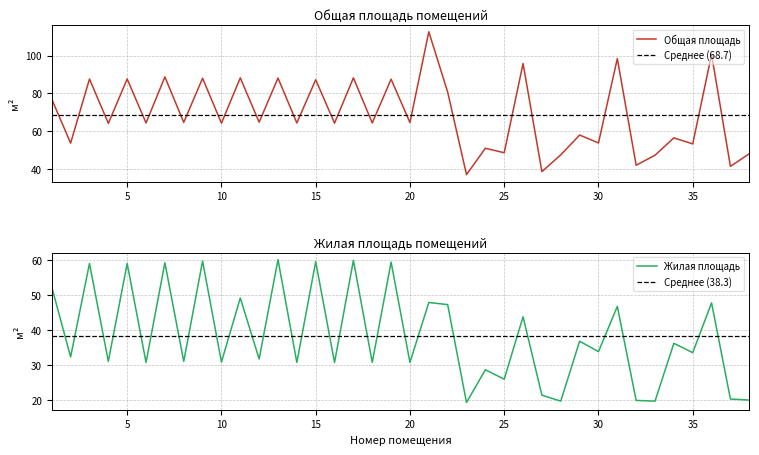

What is the sum of all Общая площадь values?

2610.7